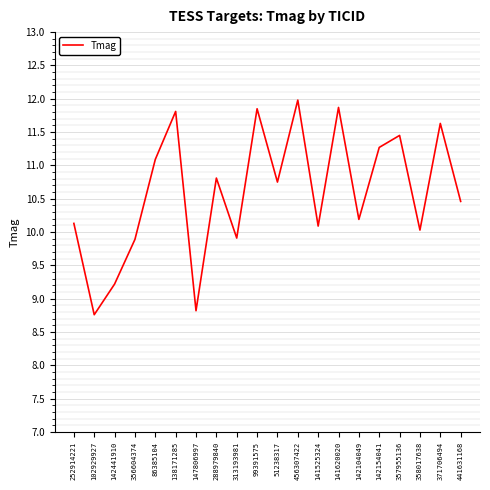

What is the difference between the maximum and minimum values?

3.2